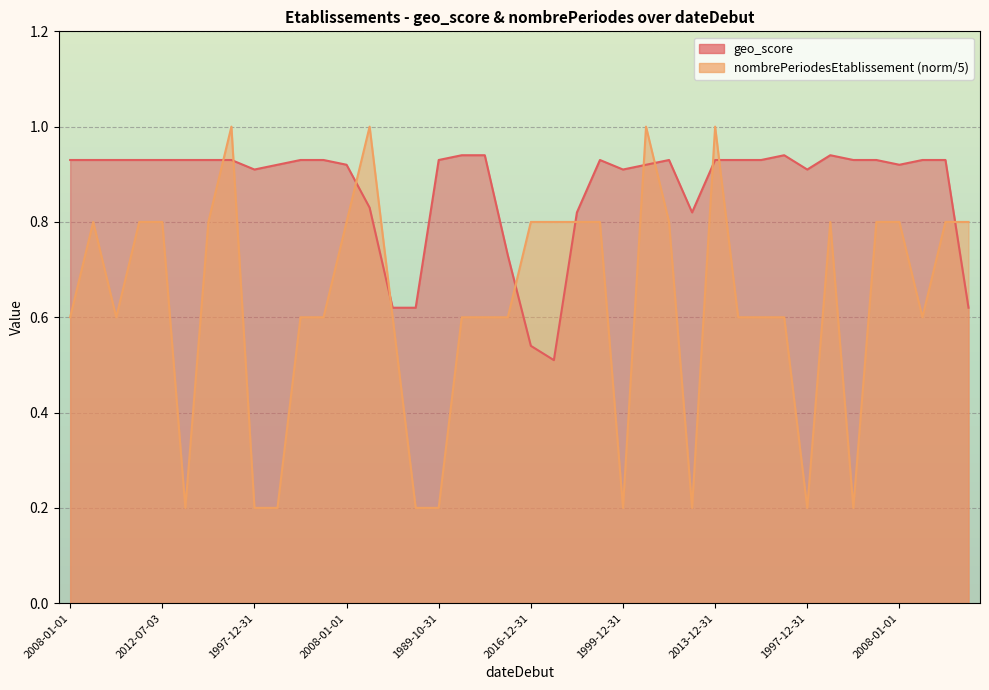

What is the difference between the maximum and minimum values in the nombrePeriodesEtablissement series?

0.8